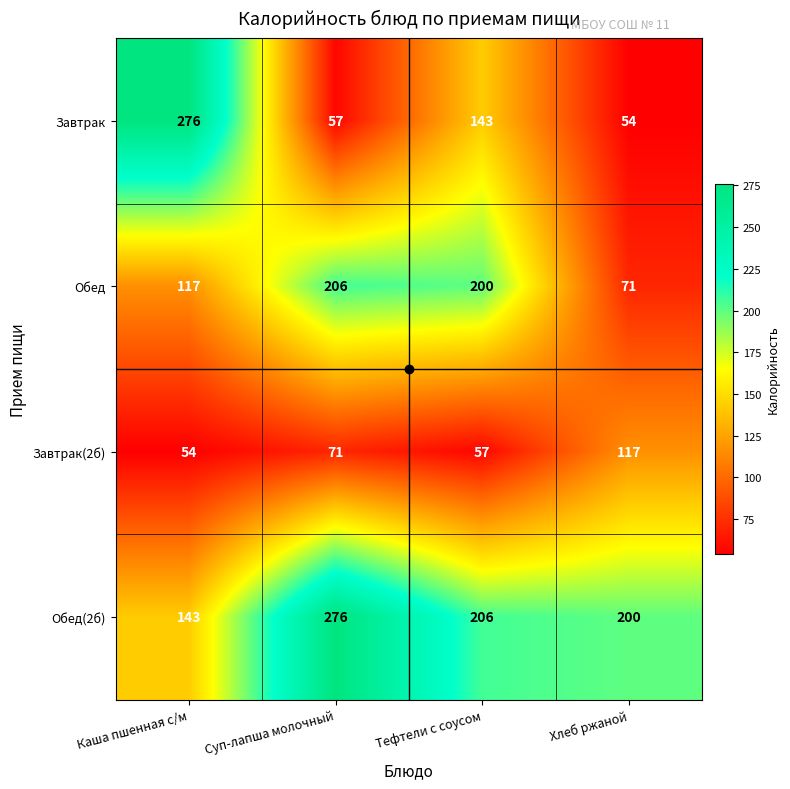

Which series changed the most between Каша пшенная с/м and Хлеб ржаной?

Завтрак